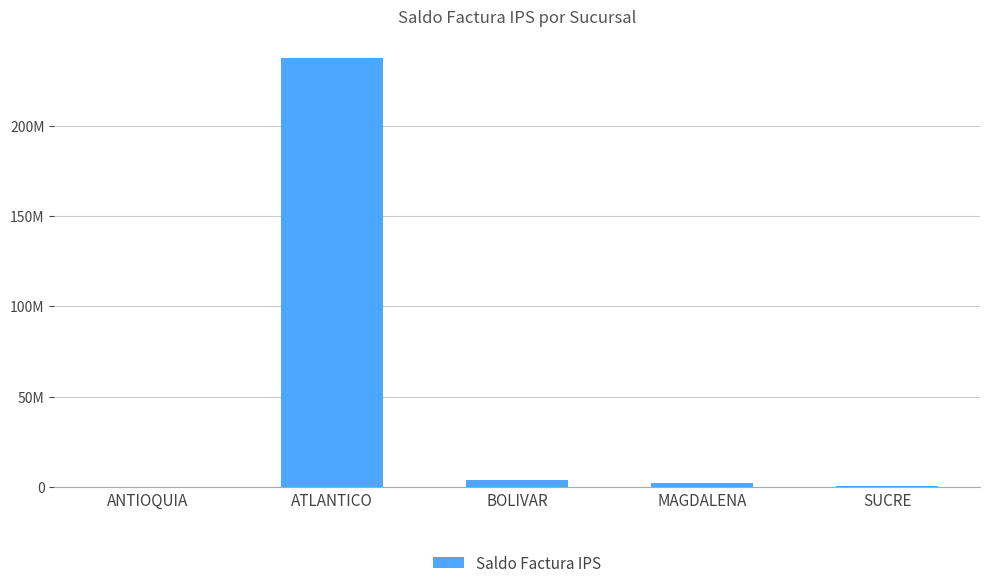

What is the value of the 2nd bar from the left?

237564641